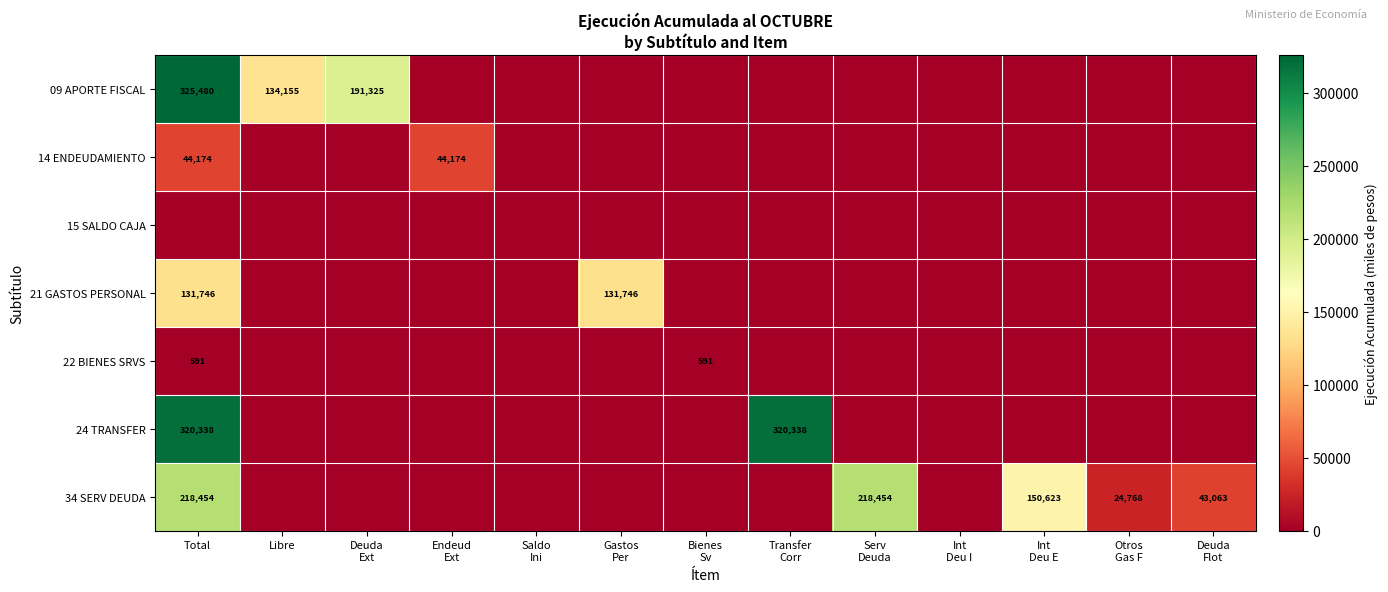

At how many categories does at least one series exceed 131925?

6